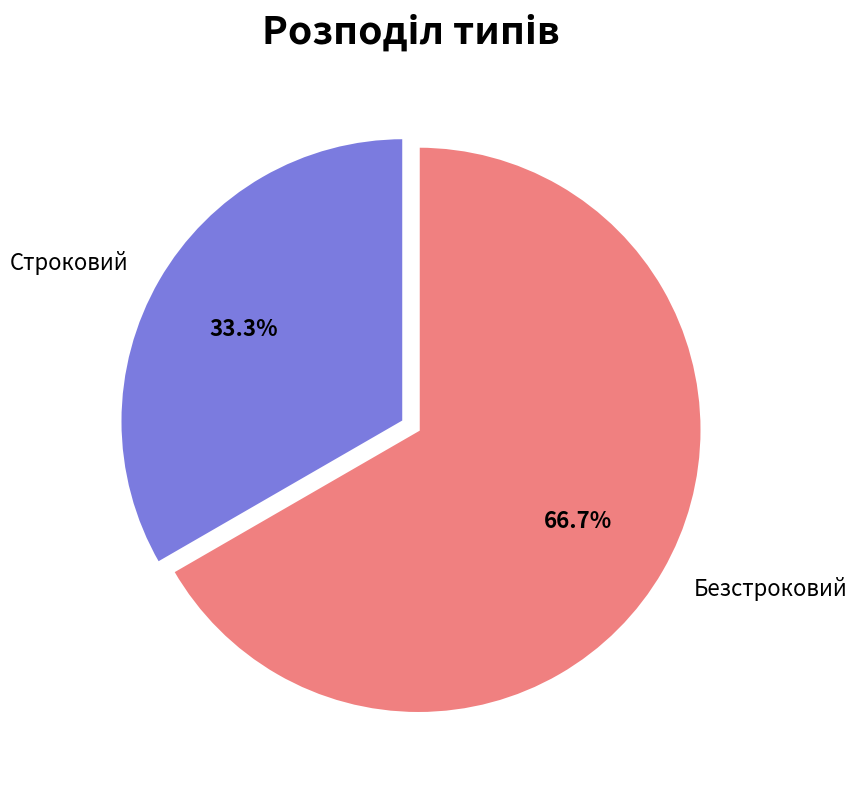

Is there a majority slice in this chart?

Yes